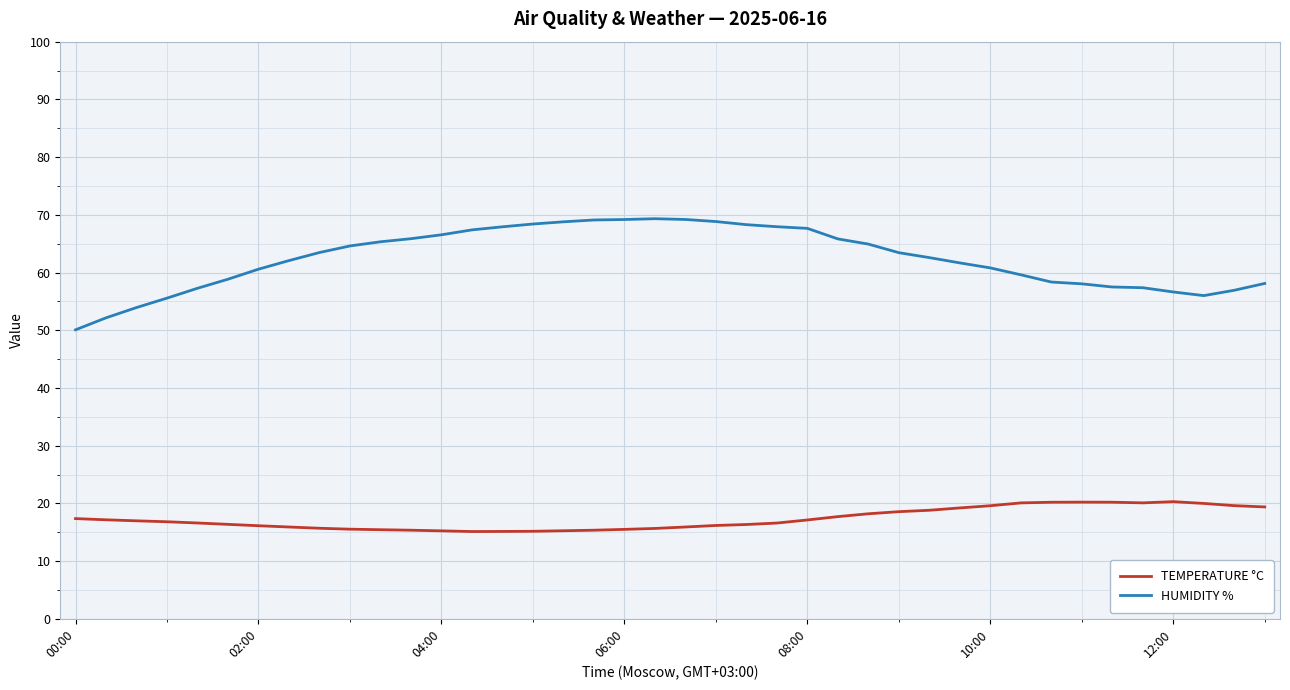

What is the difference between the maximum and minimum values in the TEMPERATURE °C series?

5.2